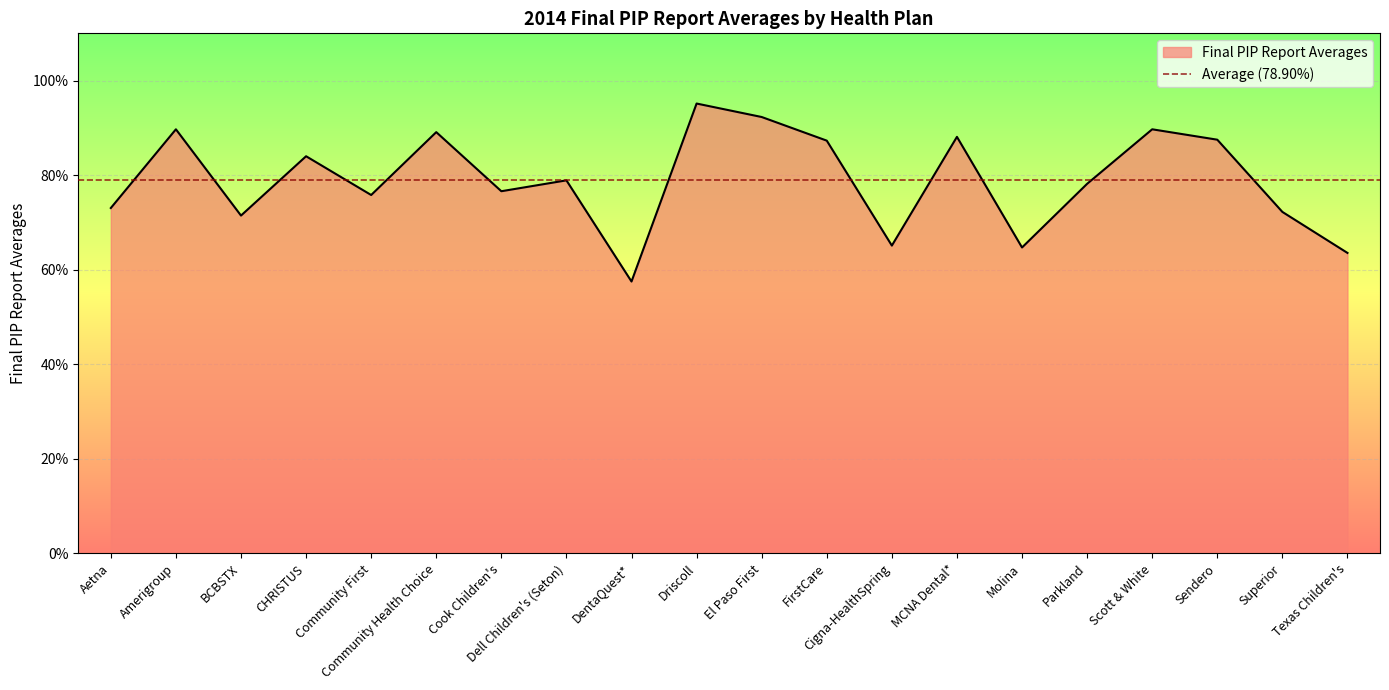

What is the minimum value shown in the chart?

0.6